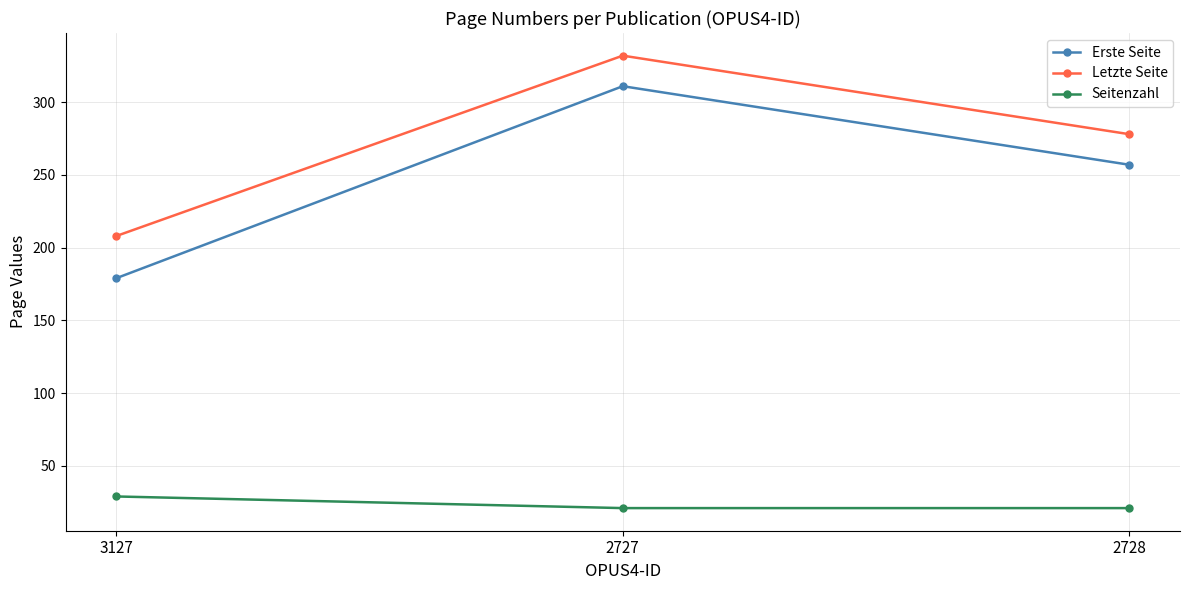

The value of Letzte Seite at 3127 is 284. True or false?

False